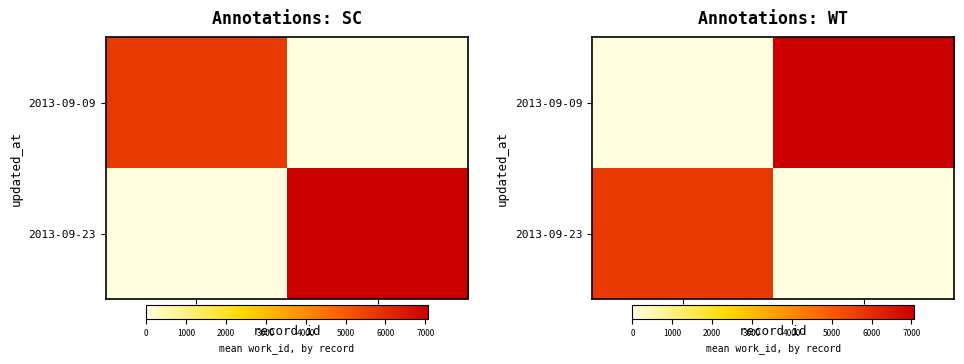

How many positive values does the 2013-09-23 series have?

1